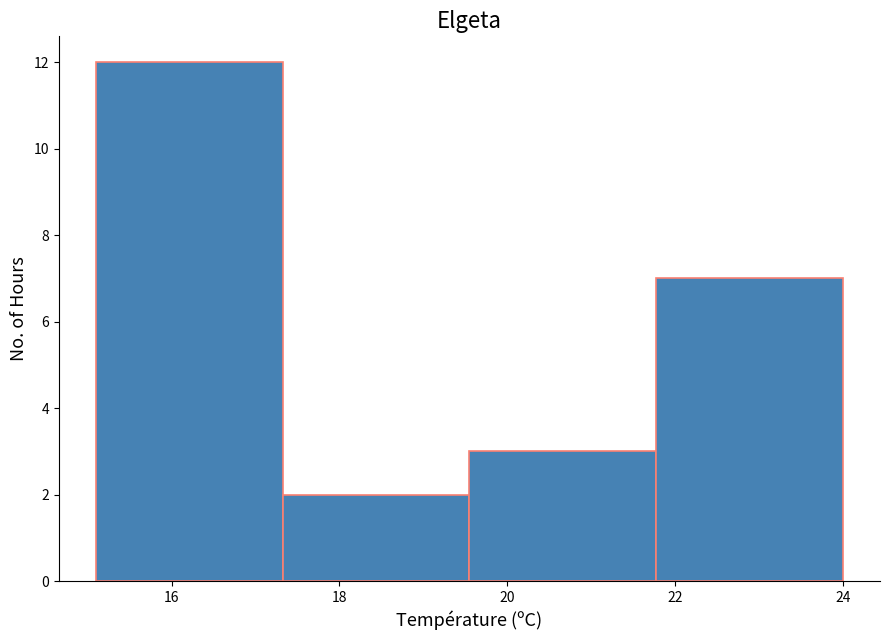

Reading left to right, transcribe this chart: for each bar, give the range it covers on the x-axis and its height. Neither the bar edges nor the heights are printed on the chart, so give them approximately, as read against the axes.

15.2 to 17.4: 12
17.4 to 19.6: 2
19.6 to 21.8: 3
21.8 to 24.0: 7